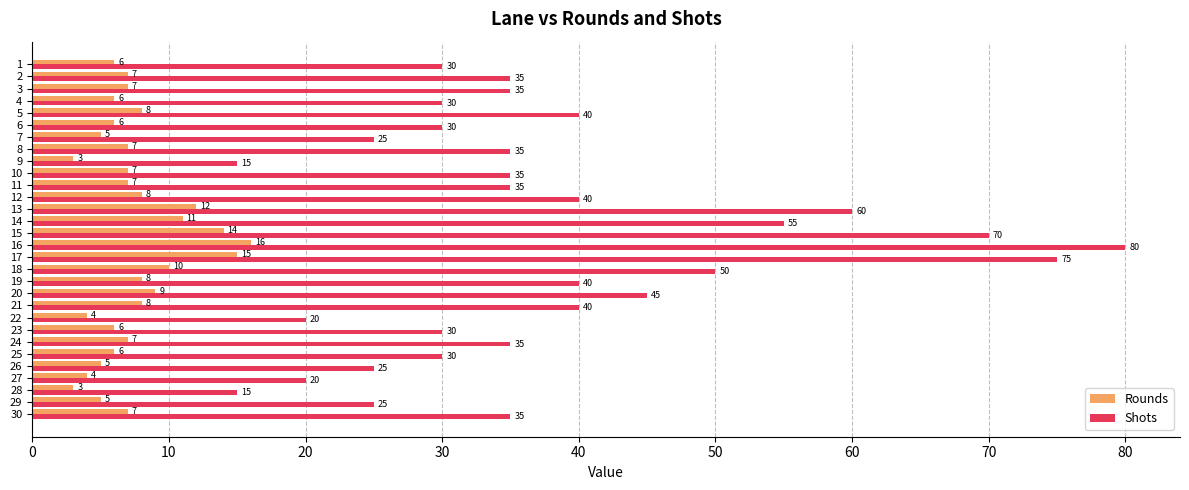

Which series changed the most between 13 and 12?

Shots